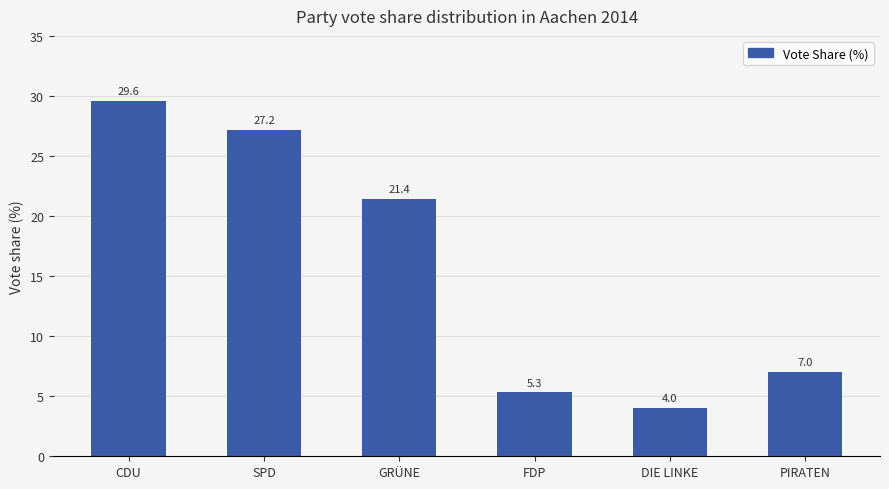

List the labels in order of value, smallest first.

DIE LINKE, FDP, PIRATEN, GRÜNE, SPD, CDU